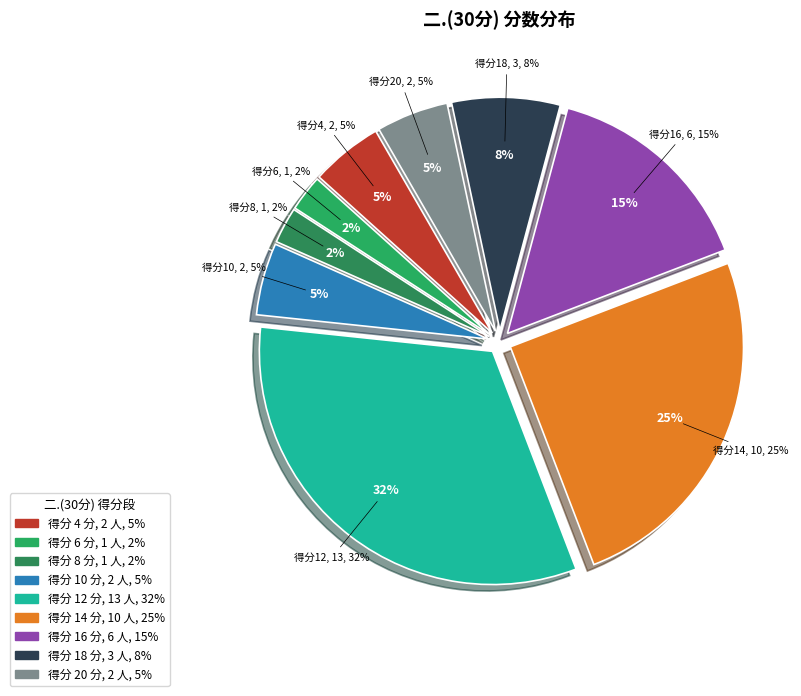

Do 27 and 9 together represent more than half of the pie?

No